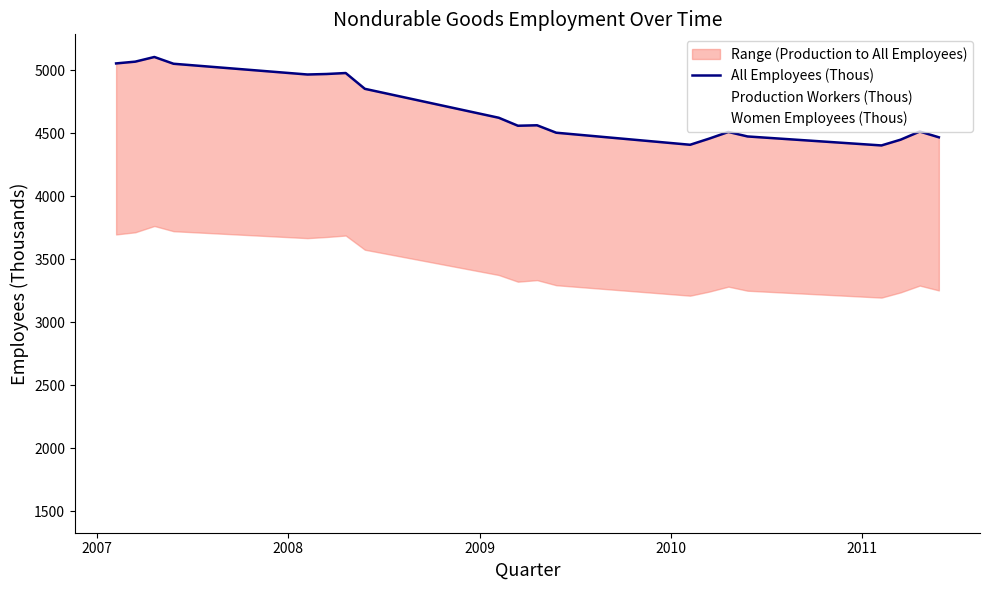

What are all the series names shown in the legend?

All Employees (Thous), Production Workers (Thous), Women Employees (Thous)